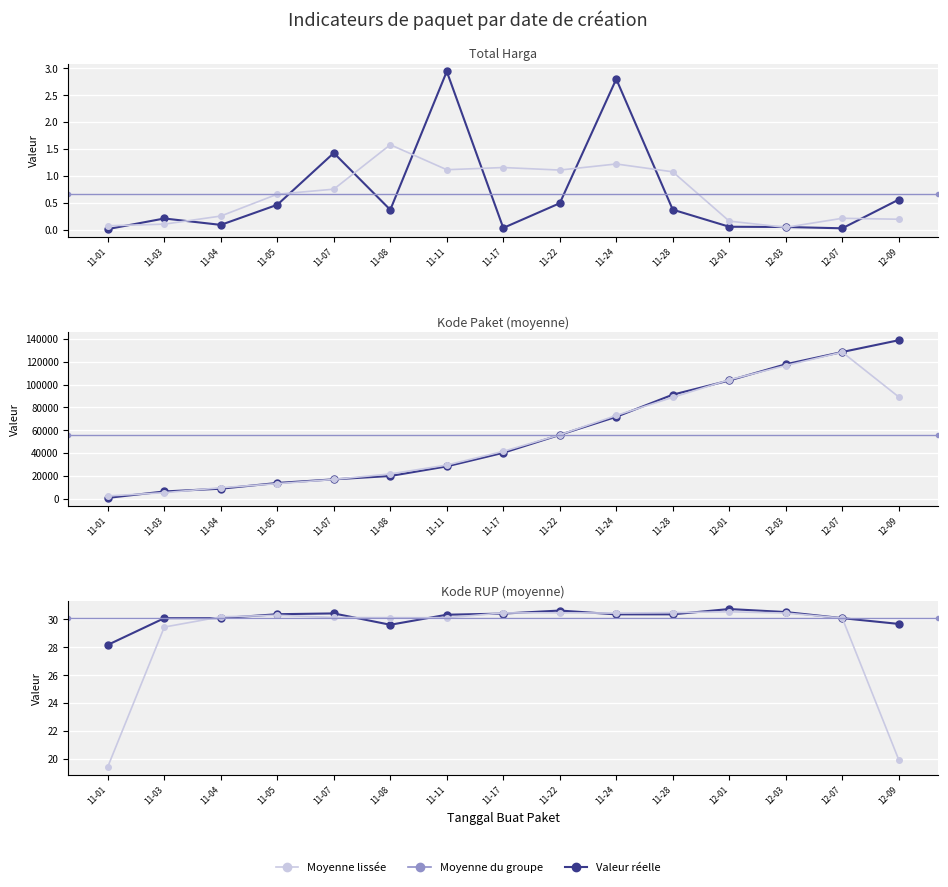

True or false: Kode Paket (avg) and Kode RUP (avg) intersect in this chart.

False